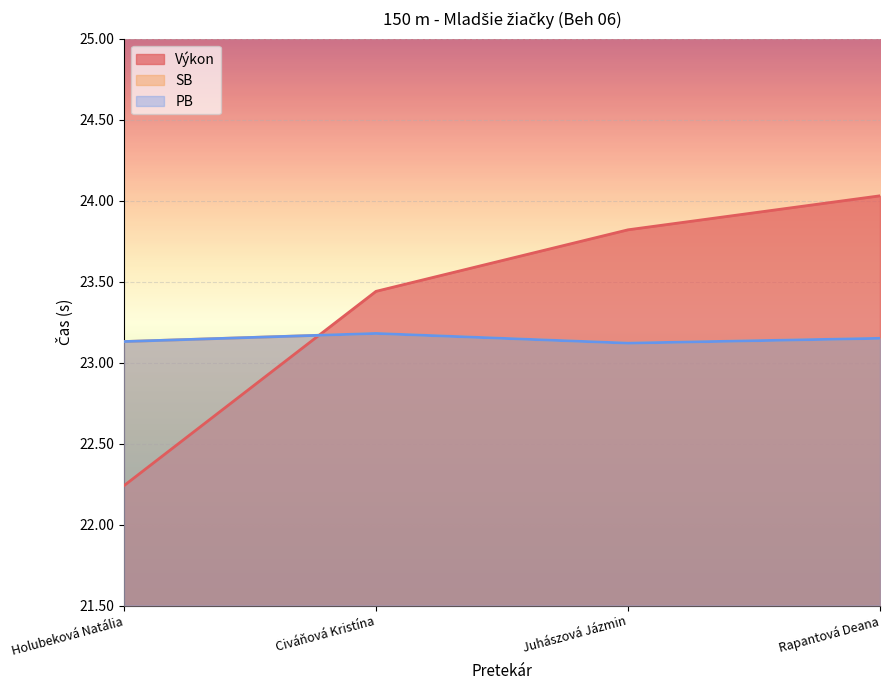

In SB, how many points are lower than both neighbors (excluding endpoints)?

1